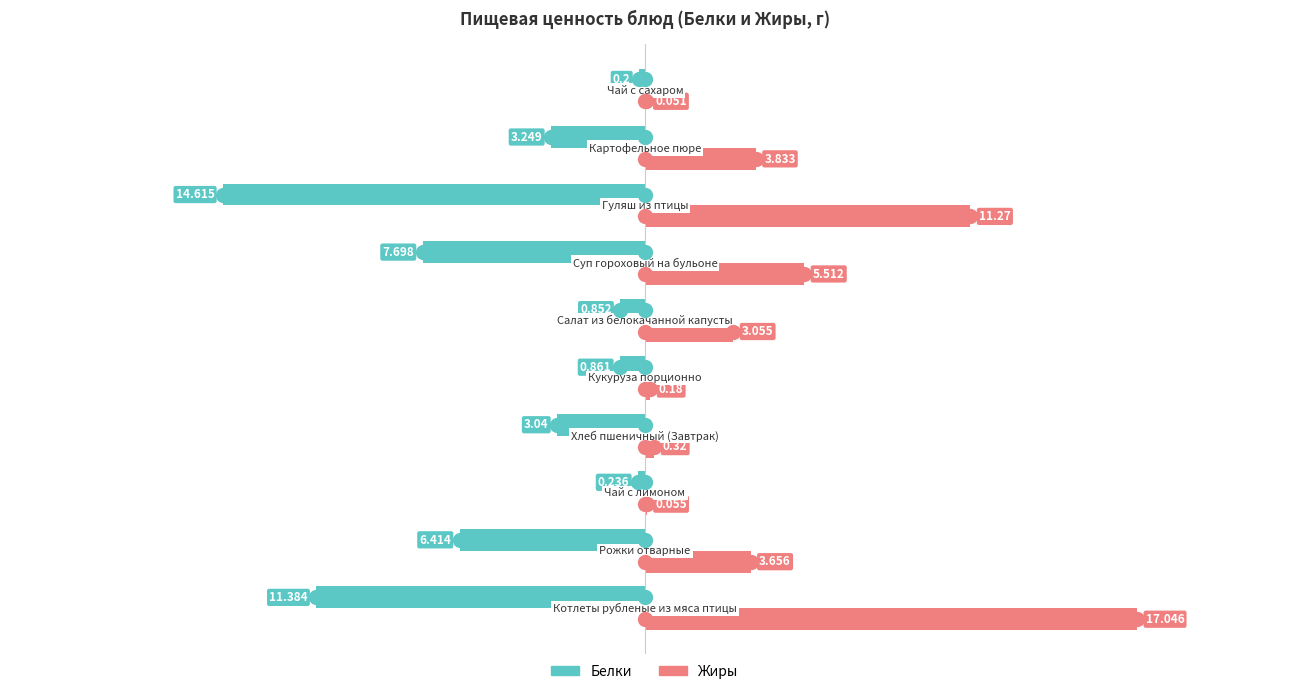

What is the maximum value shown in the chart?

17.0